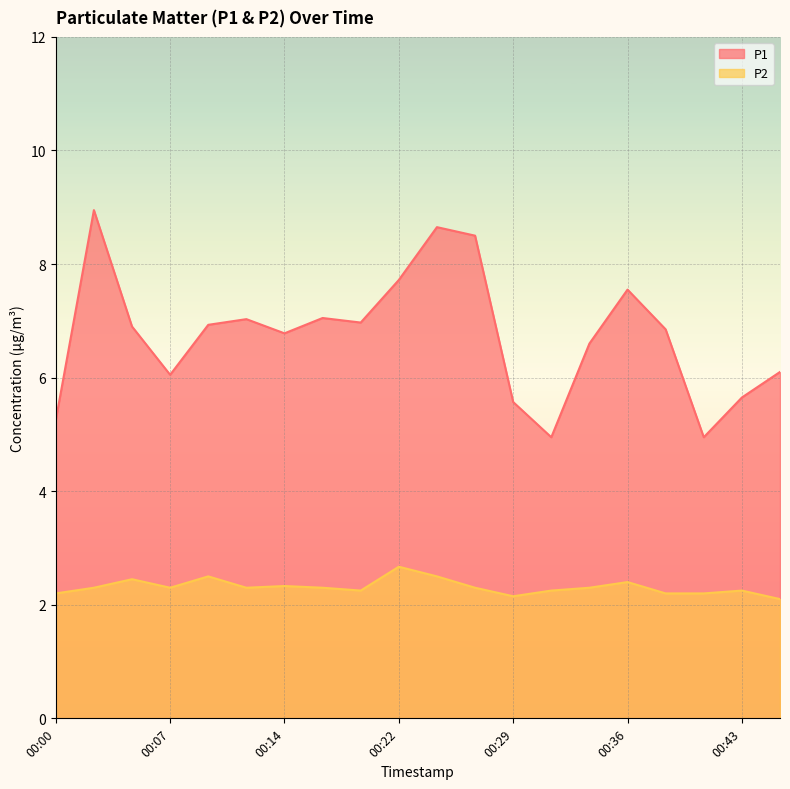

Which series has the largest total across all categories?

P1